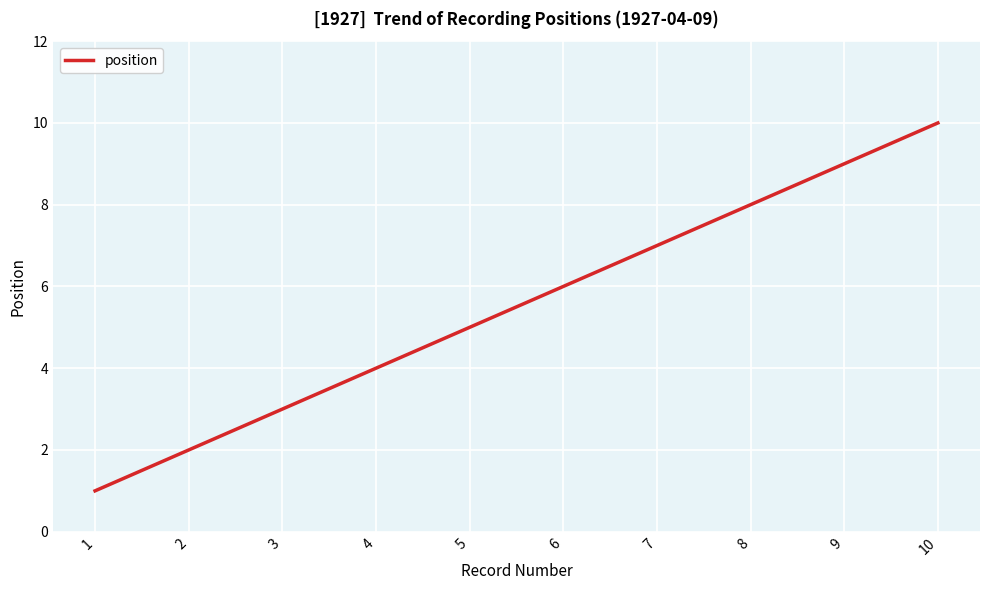

Rank the categories by value from highest to lowest.

10, 9, 8, 7, 6, 5, 4, 3, 2, 1